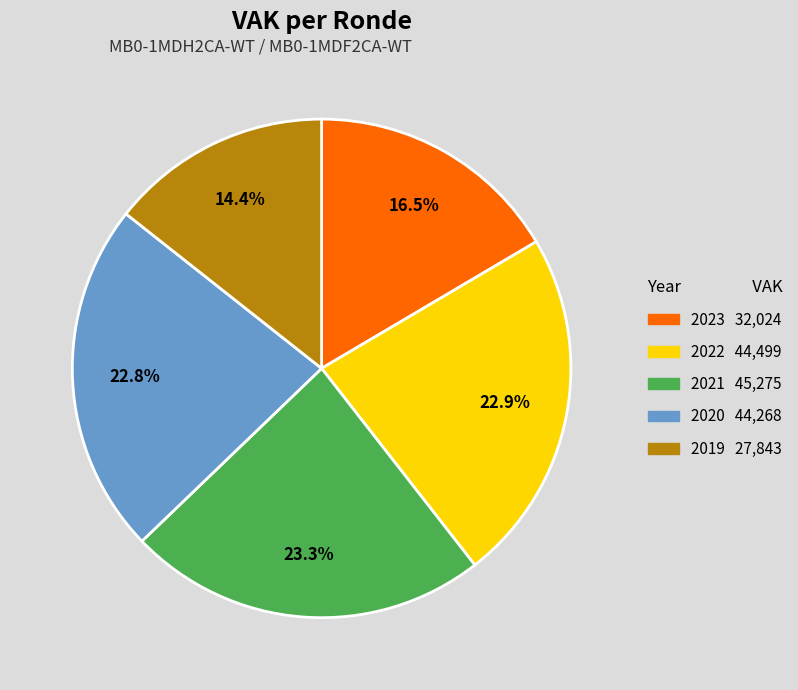

Does any single category account for the majority?

No